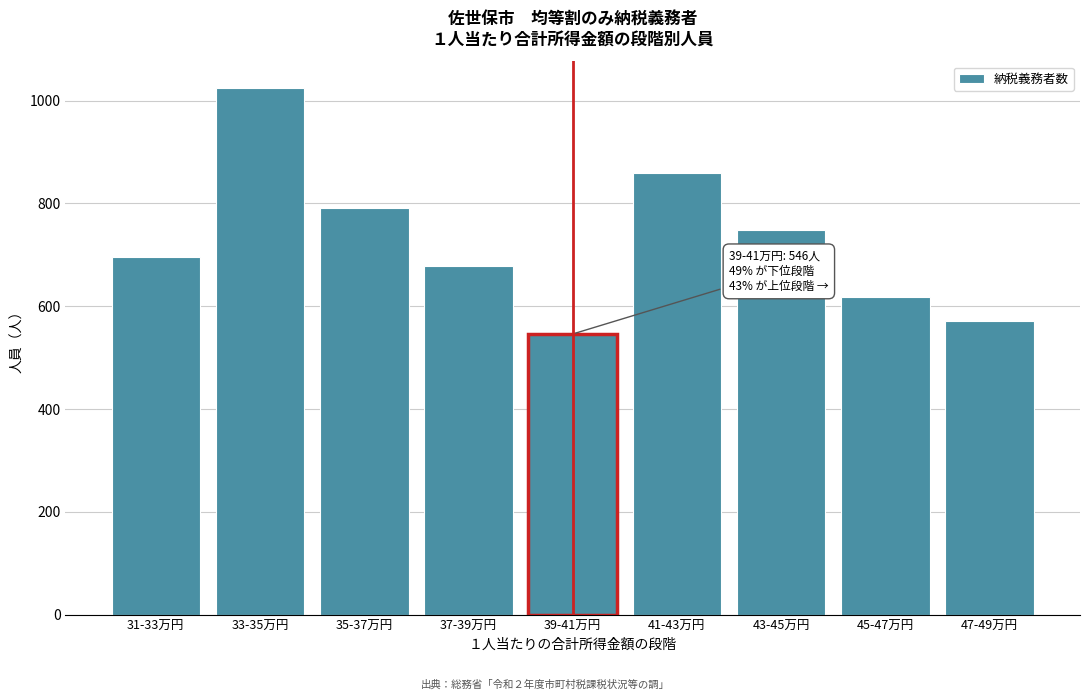

Reading right to left, extract all data points from this chart.

47-49万円=572	45-47万円=618	43-45万円=749	41-43万円=859	39-41万円=546	37-39万円=678	35-37万円=791	33-35万円=1025	31-33万円=696